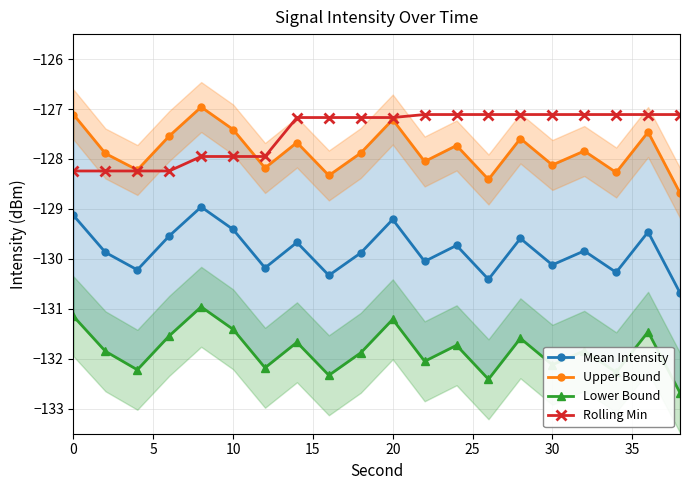

True or false: Upper Bound and Lower Bound intersect in this chart.

False